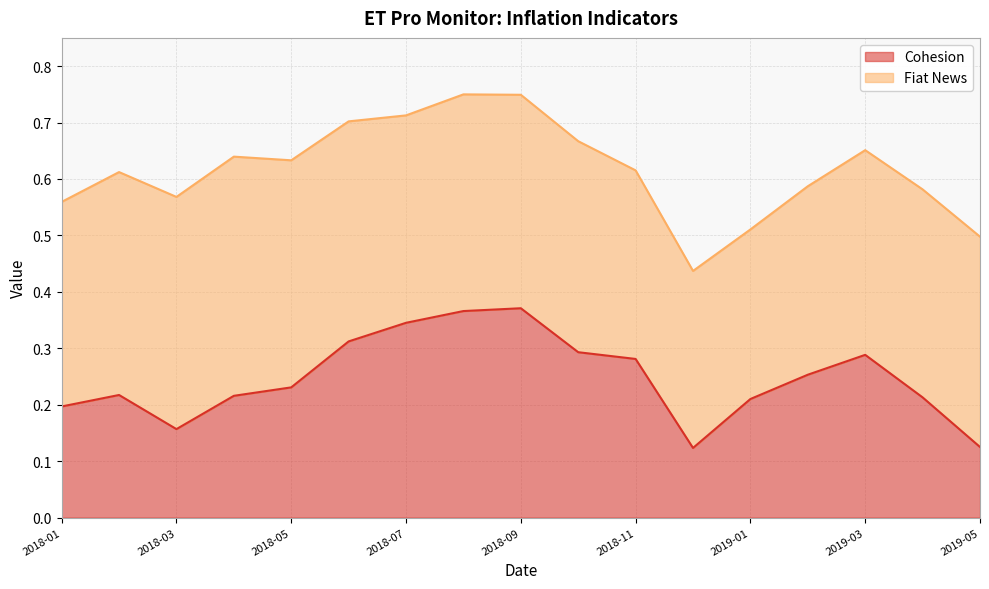

What is the minimum value shown in the chart?

0.1